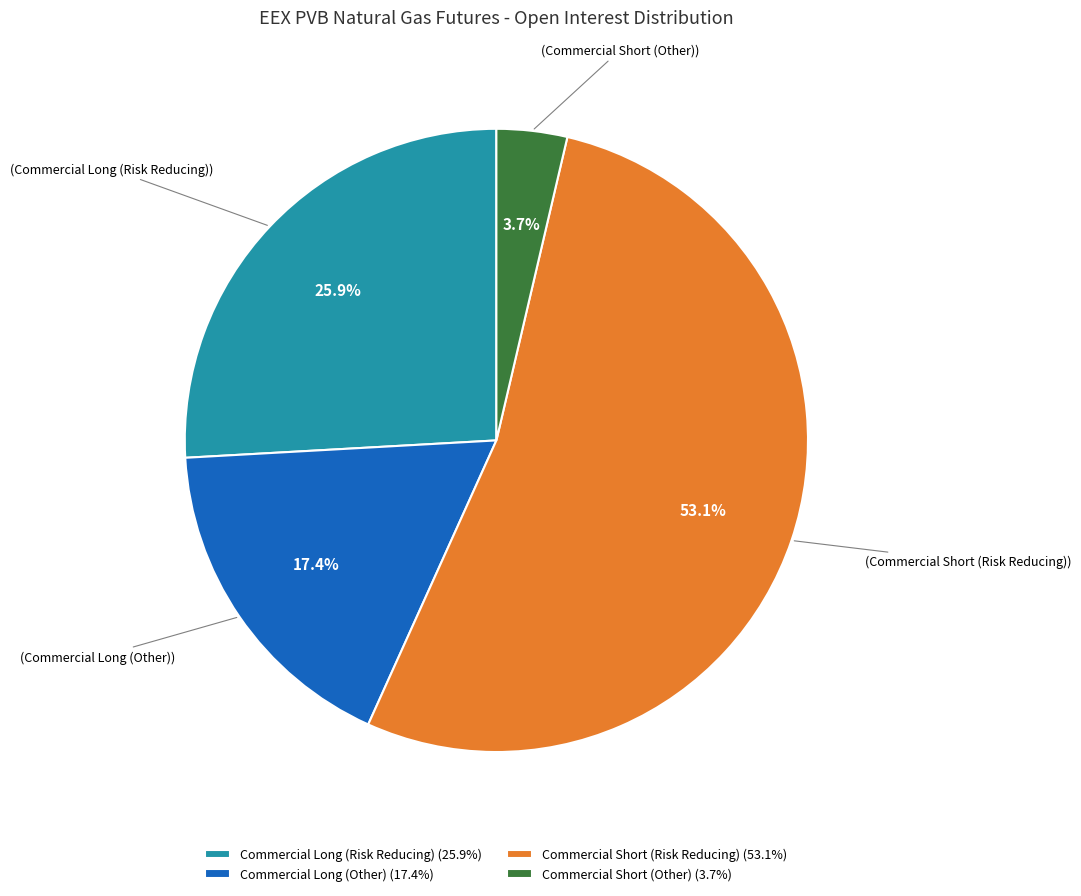

What portion of the pie excludes Commercial Long (Risk Reducing) (25.9%)?

74.1%